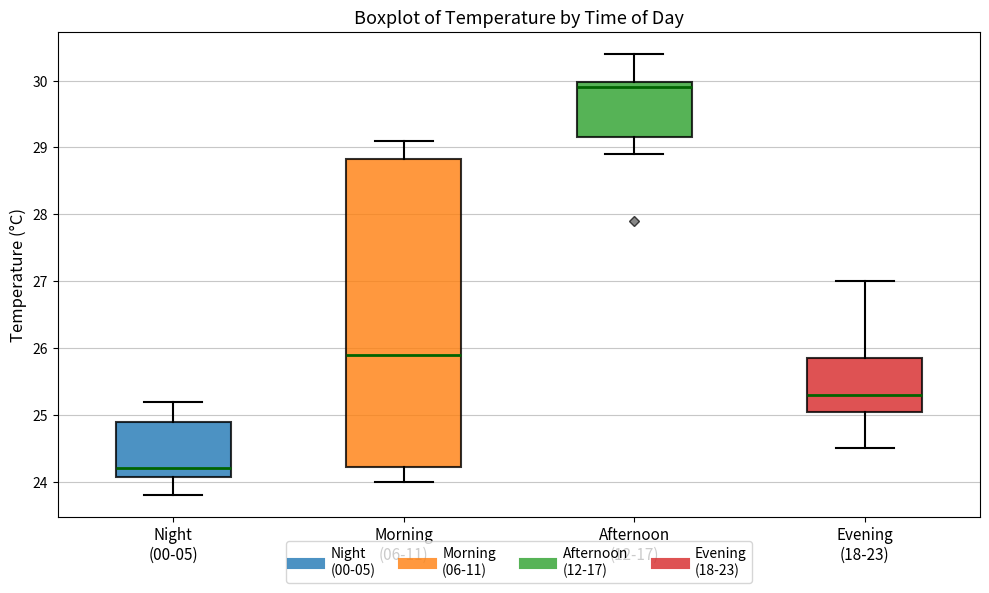

Comparing the boxes themselves (not the whiskers), which one is the tallest?

Morning (06-11)